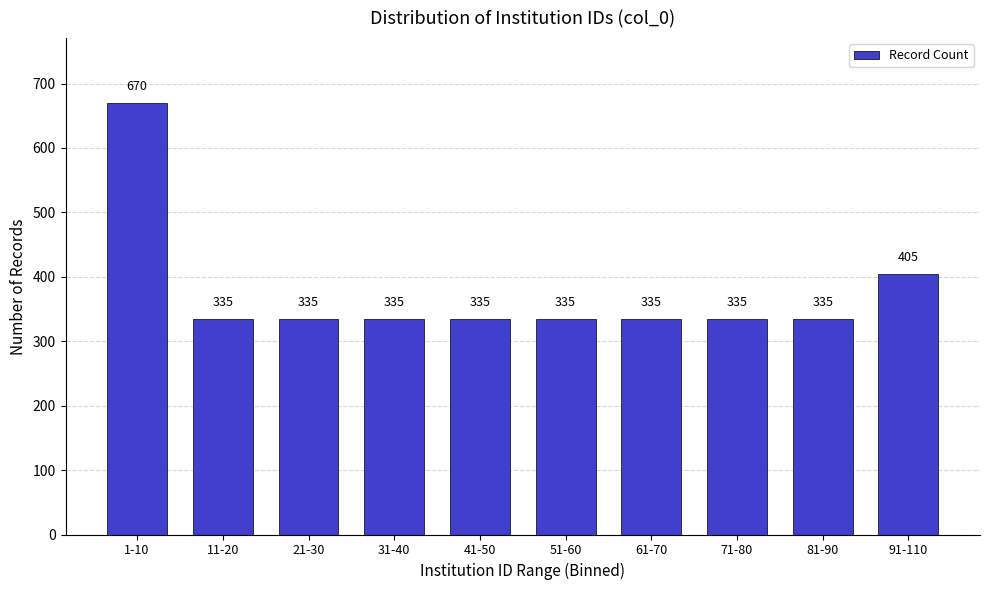

Reading left to right, transcribe all the data shown in this chart.

1-10=670	11-20=335	21-30=335	31-40=335	41-50=335	51-60=335	61-70=335	71-80=335	81-90=335	91-110=405